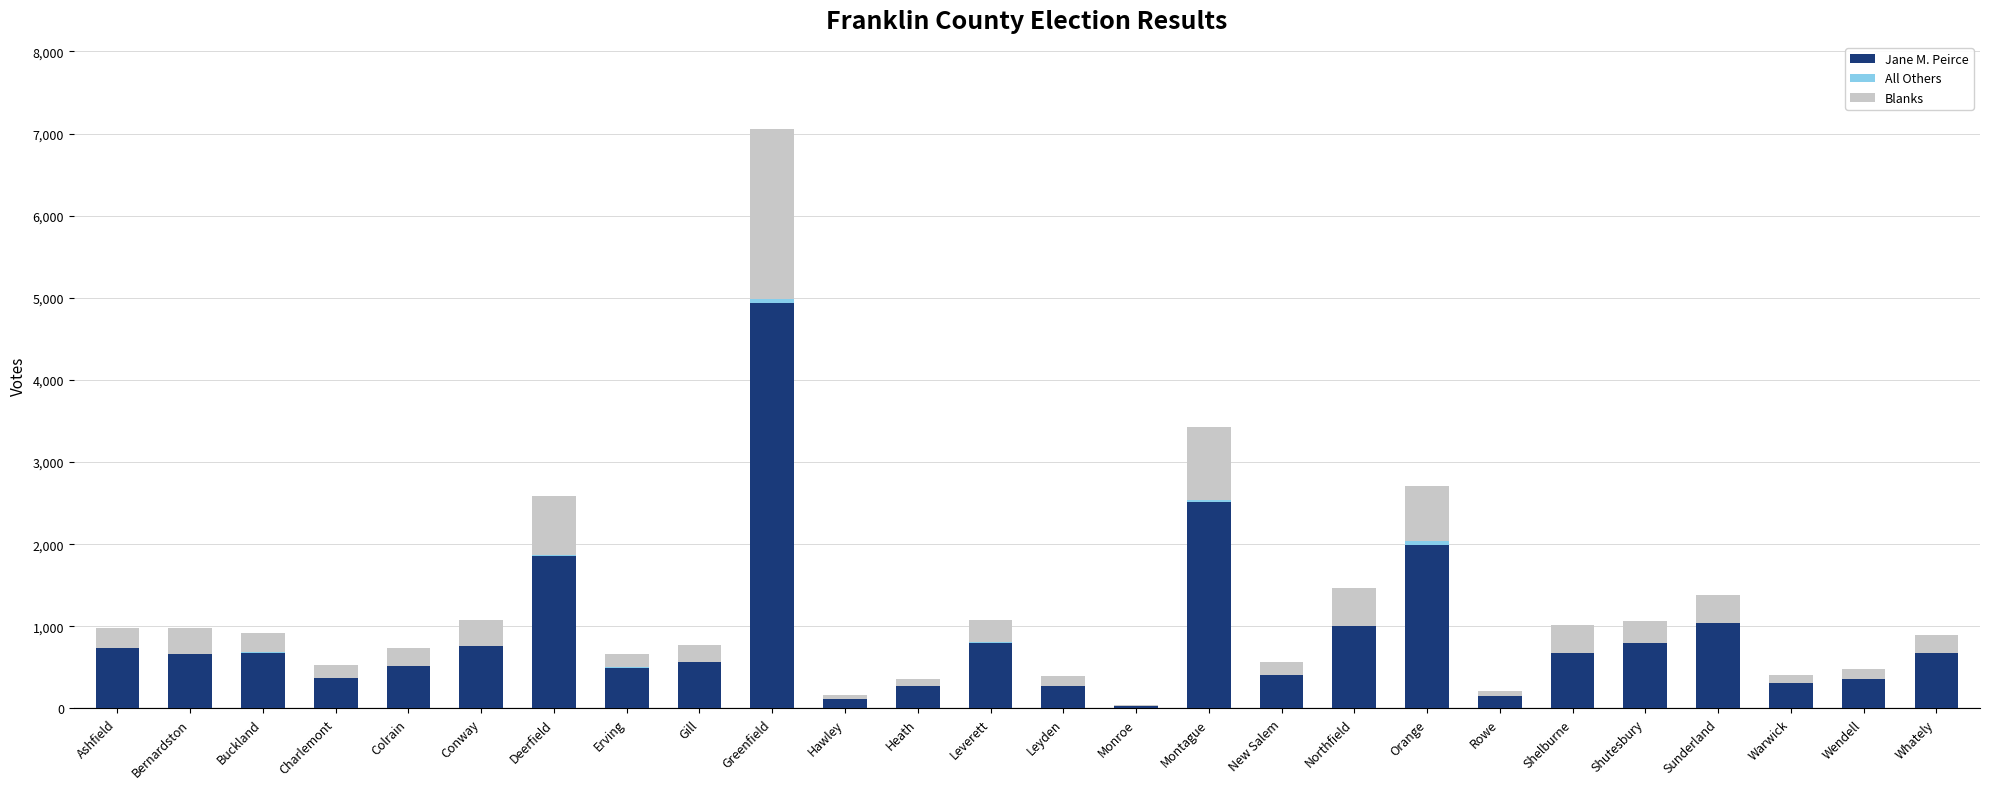

At which label does Jane M. Peirce reach its peak?

Greenfield